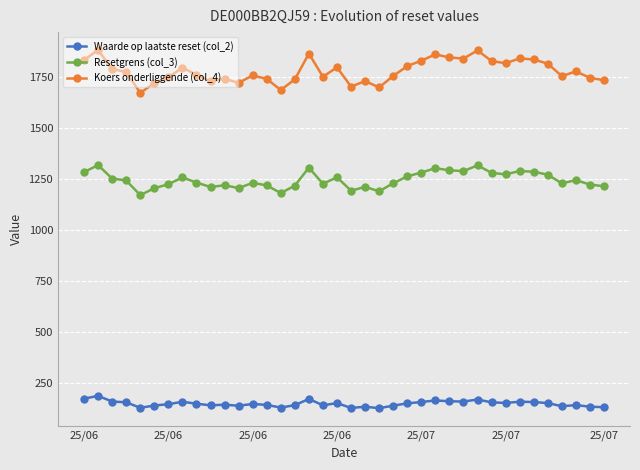

Which series has the largest range (max minus min)?

Koers onderliggende (col_4)